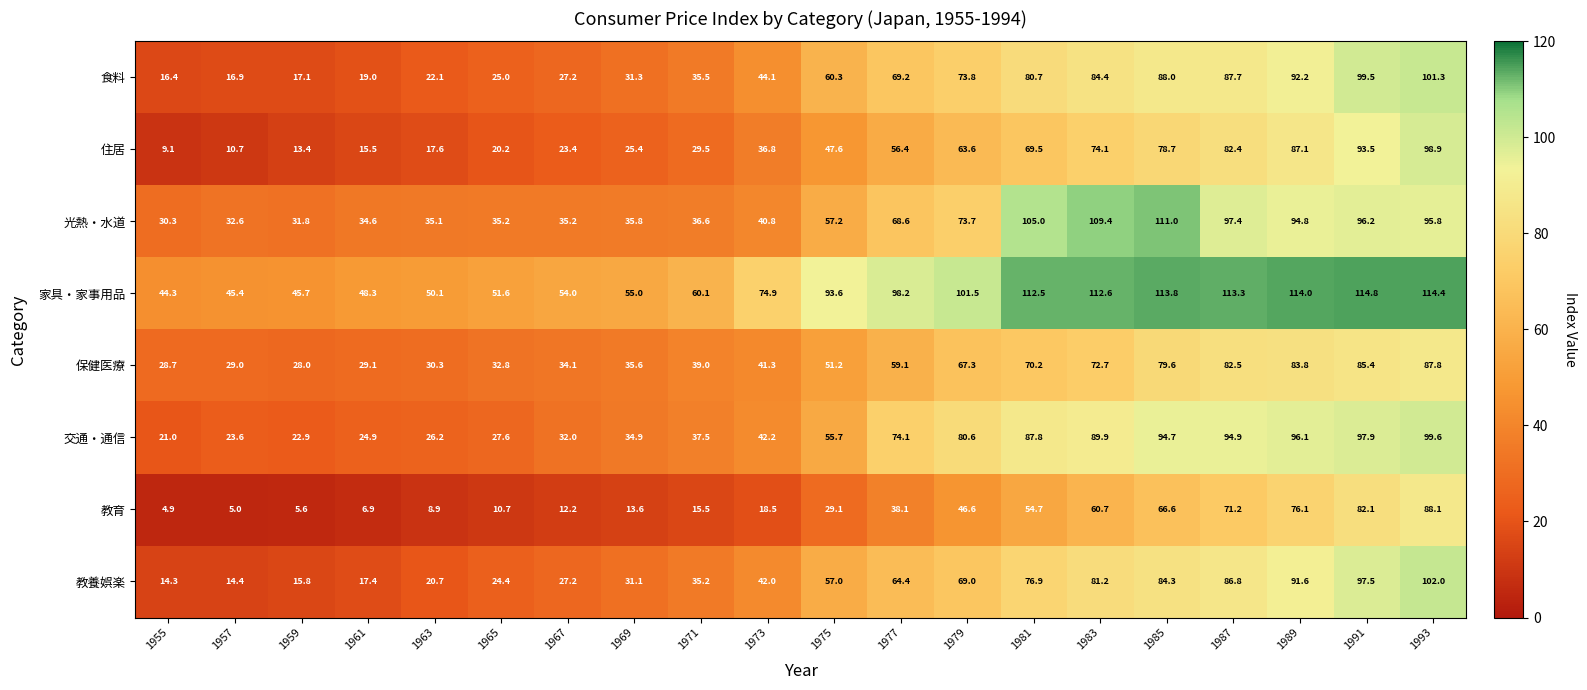

What is the approximate value of 光熱・水道 at 1973?

40.8